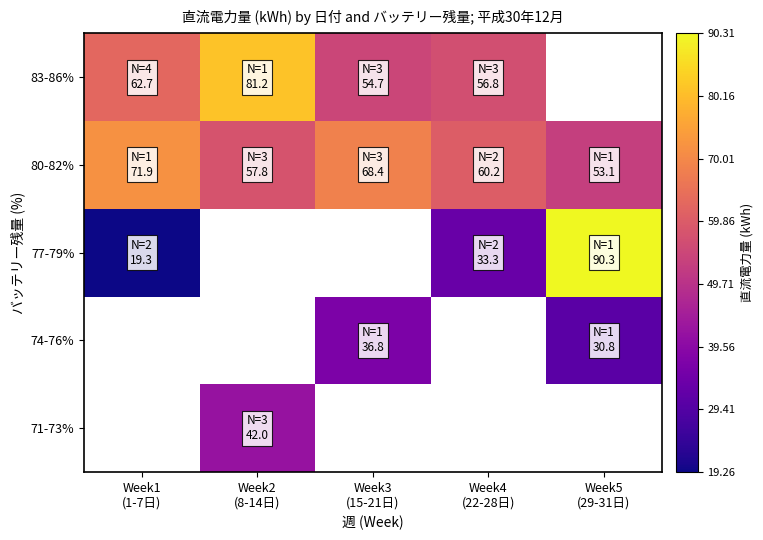

The 80-82% series shows 60.2 at Week4 (22-28日). True or false?

True